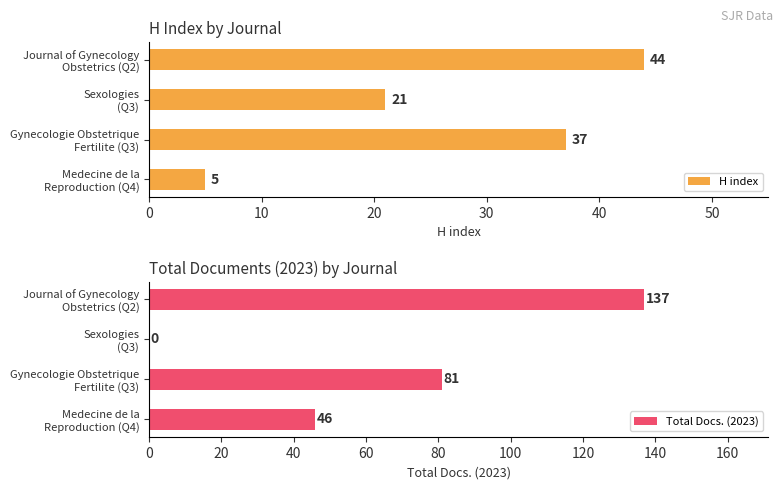

What is the sum of all H index values?

107